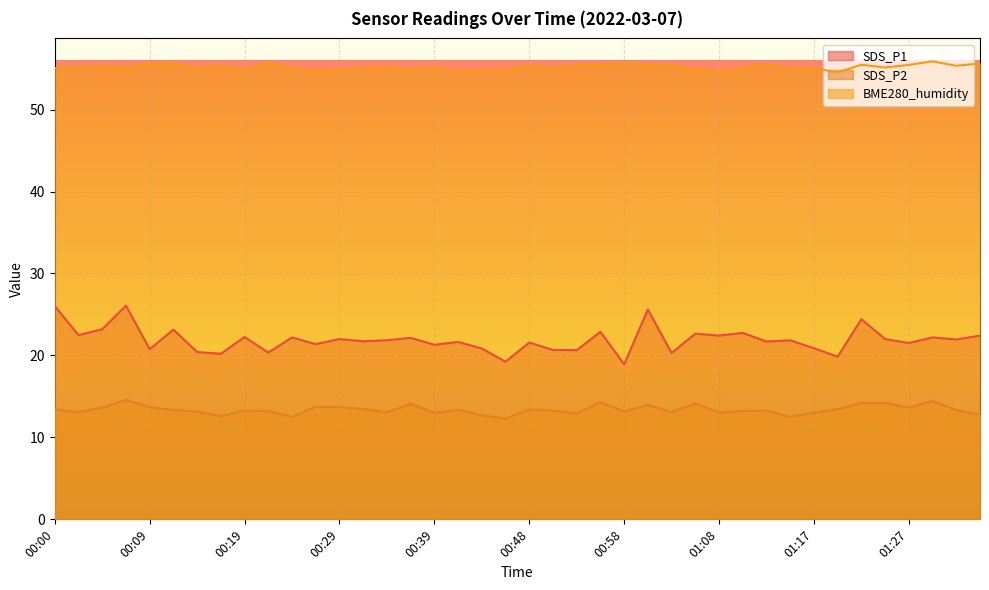

True or false: SDS_P2 and BME280_humidity cross at least once.

False